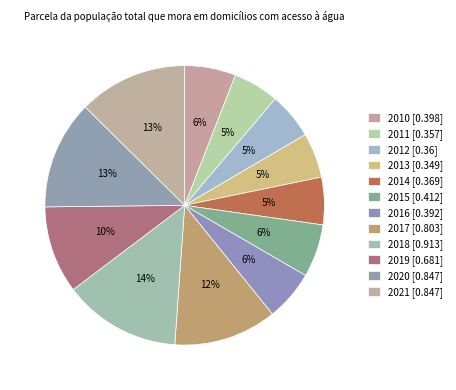

What percentage is NOT represented by 2019?

89.9%